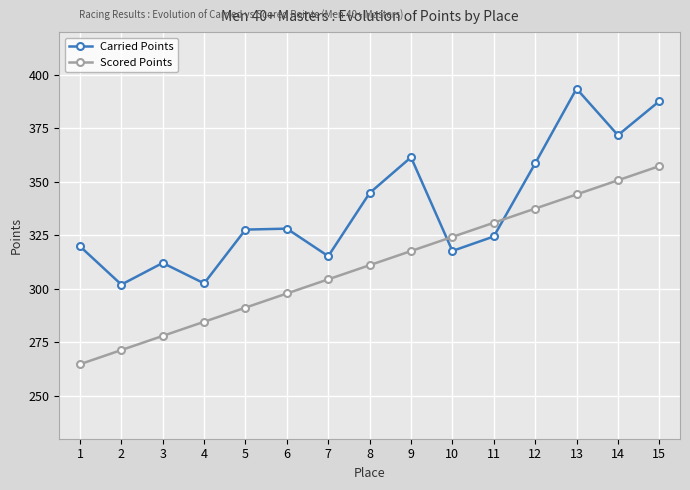

What is the maximum value shown in the chart?

393.6